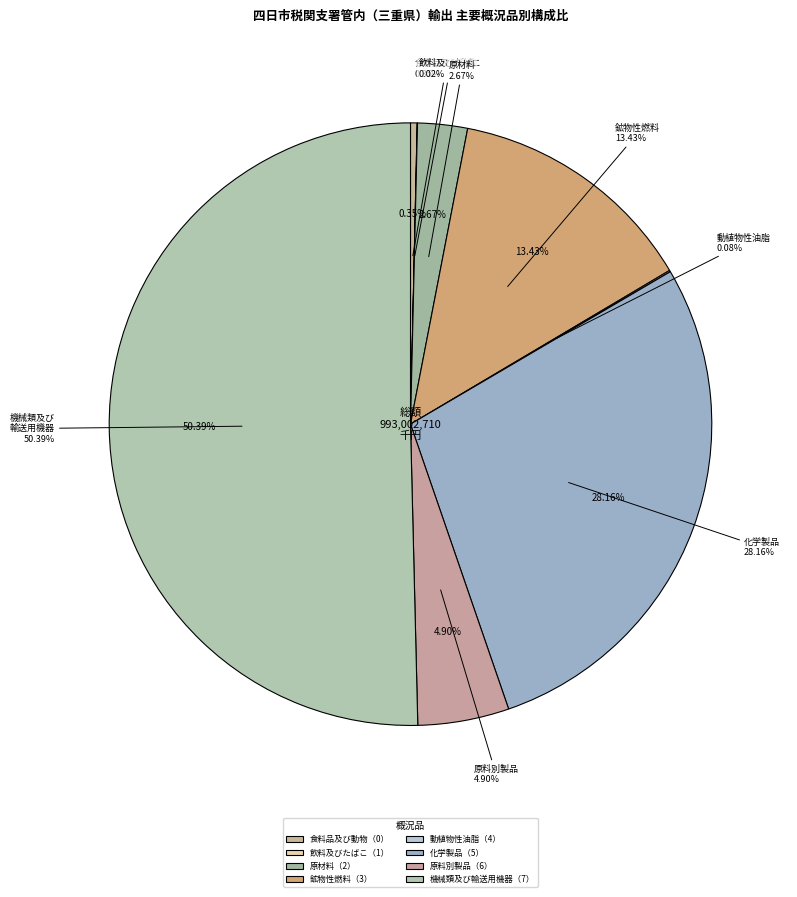

Which category has the smallest portion of the pie?

飲料及びたばこ（1）